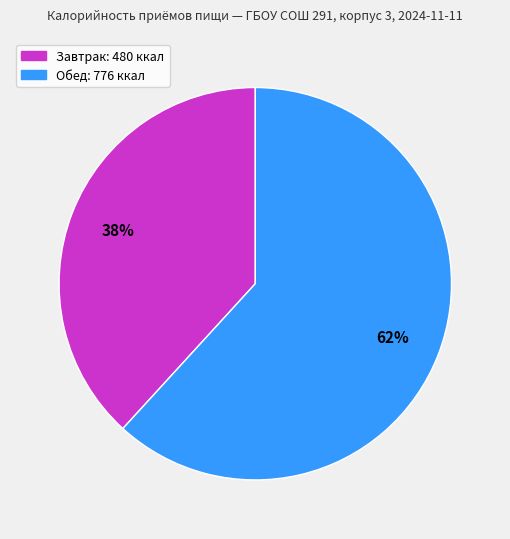

To the nearest percent, what portion does Обед represent?

62%